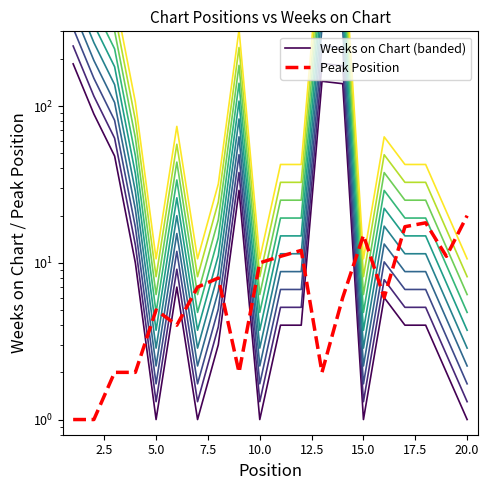

True or false: Weeks on Chart ×1.0 has a value of 7 at 17.

False